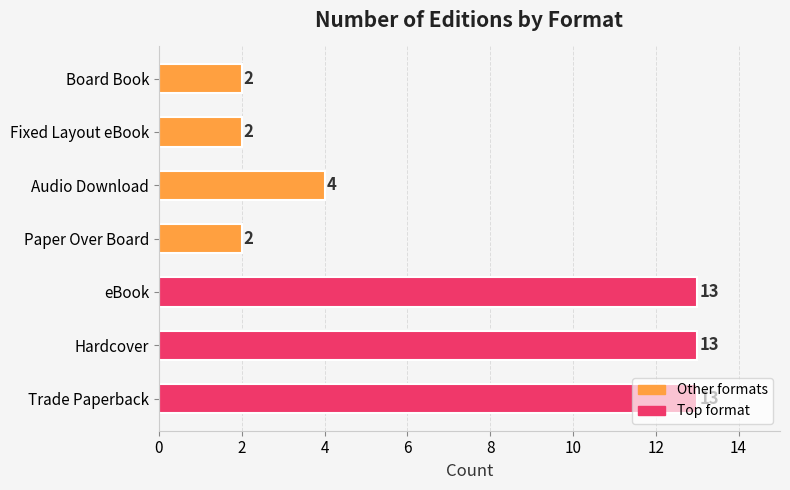

What is the average value?

7